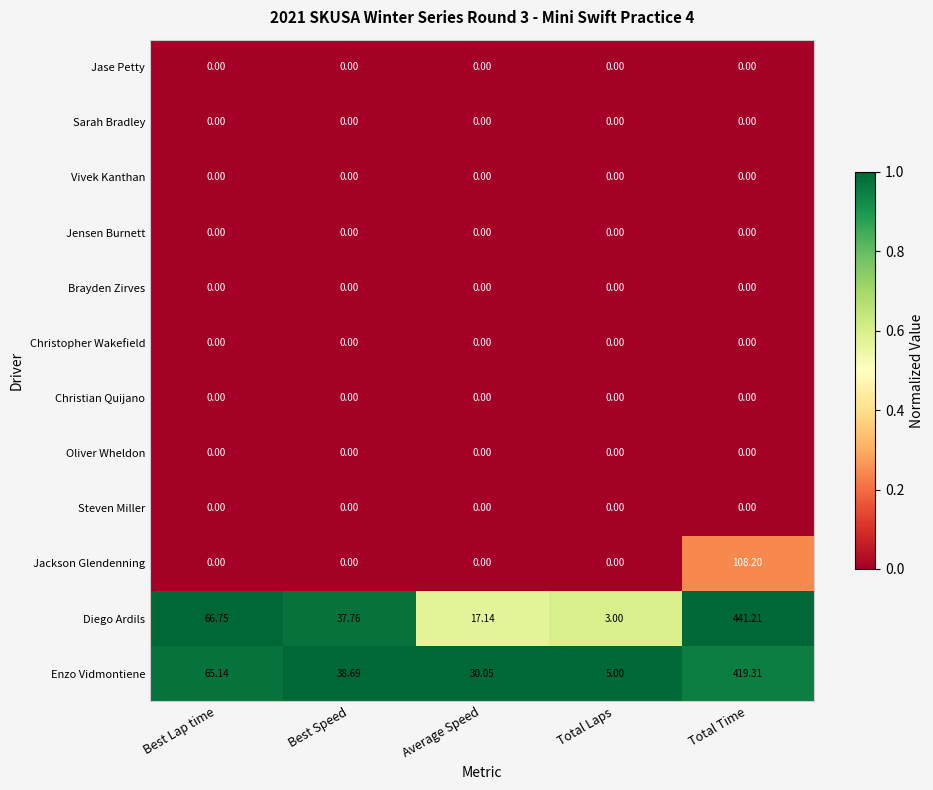

At which label does Diego Ardils first exceed 37?

Best Lap time